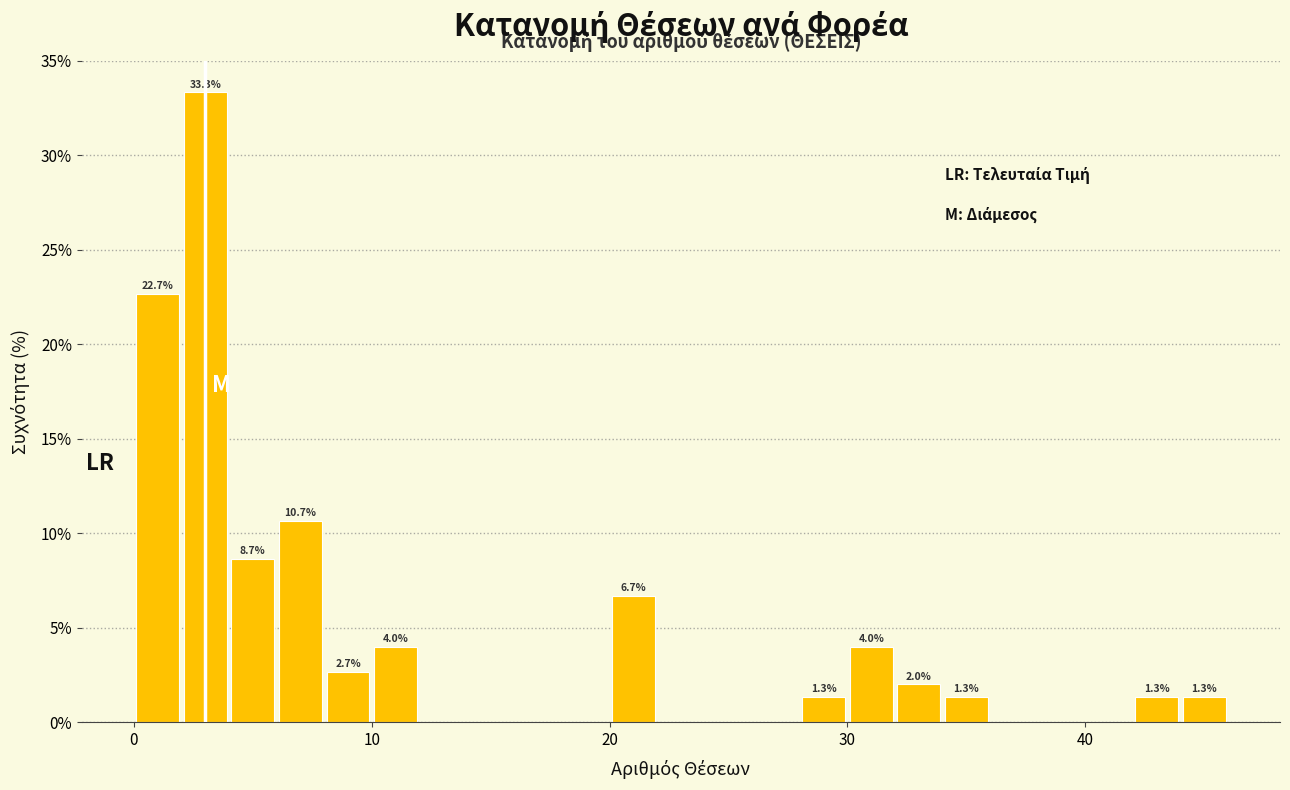

Around what value on the x-axis is the tallest bar? Give the approximate position of its centre, as read against the axis.

3